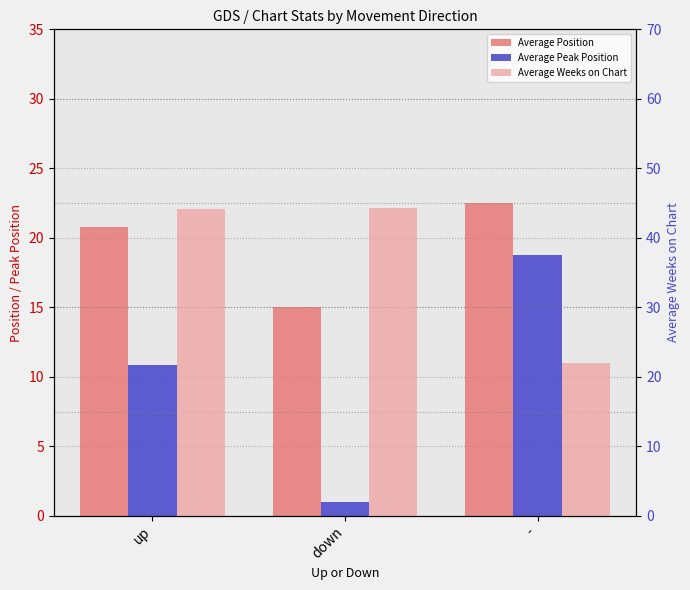

Between down and up, which is larger?

up